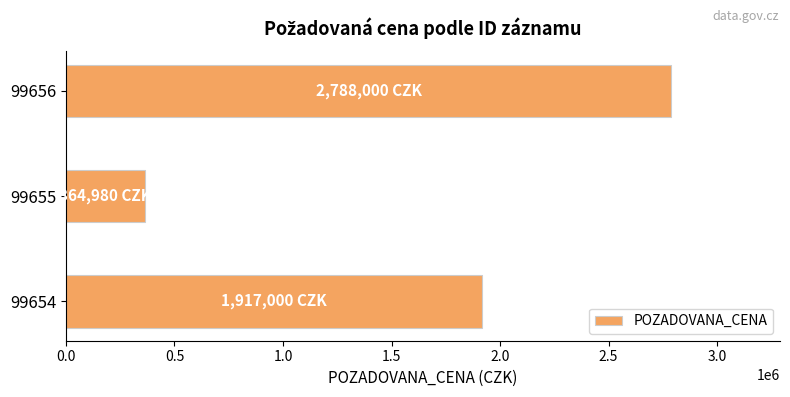

Reading bottom to top, extract all data points from this chart.

99654=1917000	99655=364980	99656=2788000